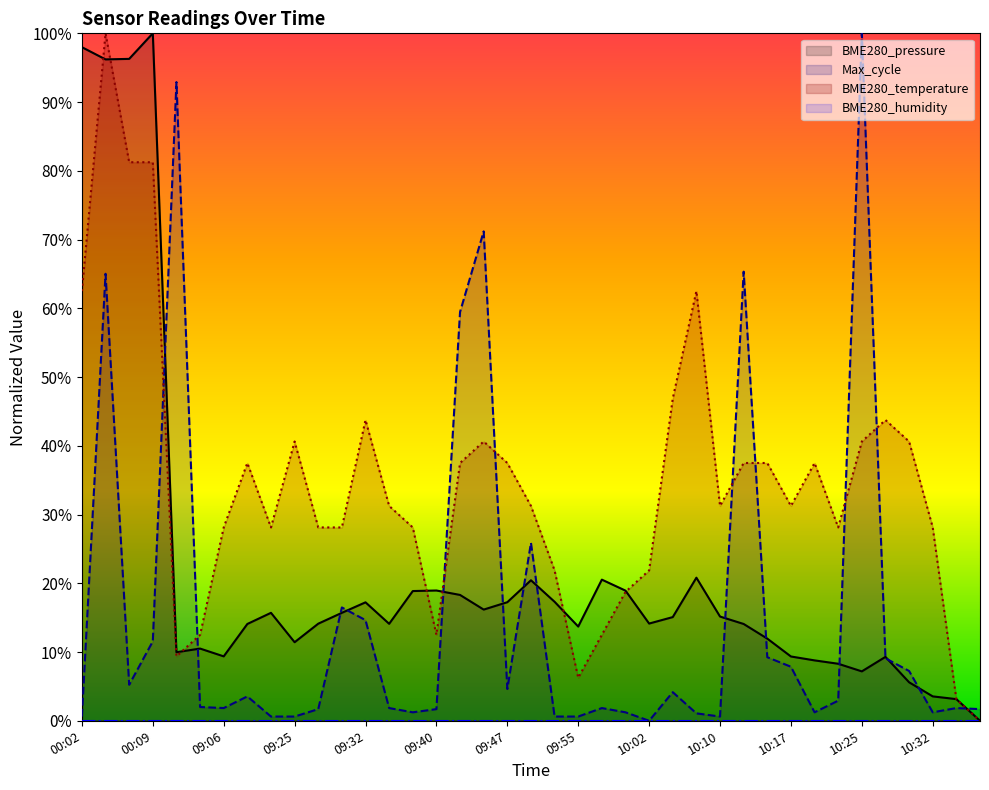

What value does the data have at 09:32?

43.8